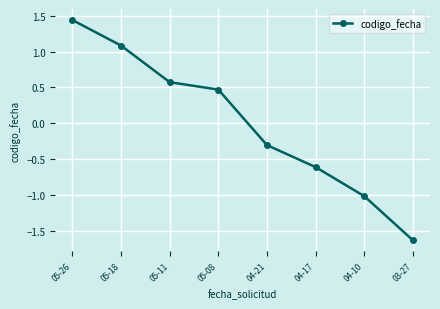

Count the number of categories in the chart.

8